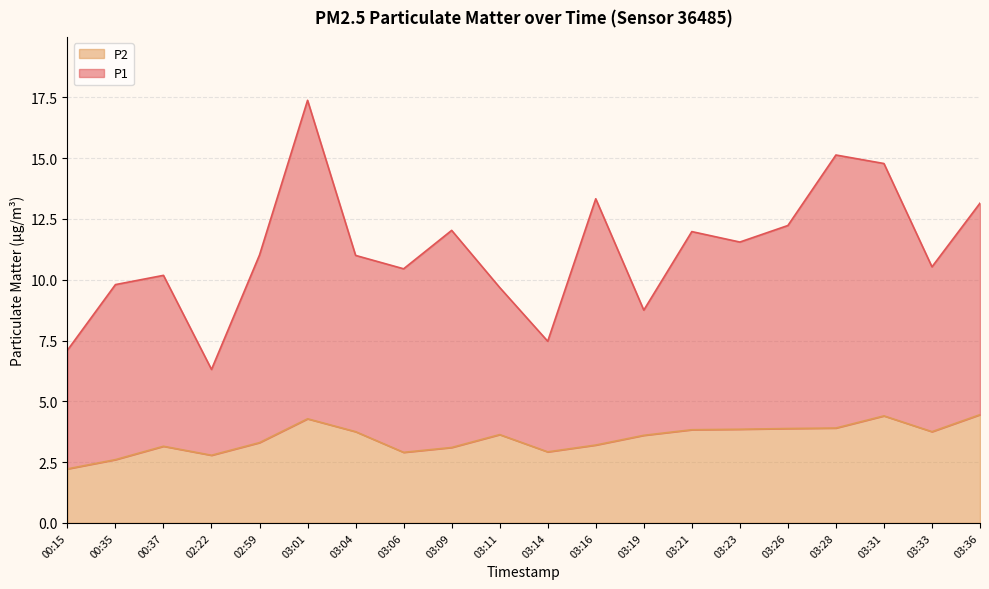

What is the label of the 7th point from the right?

03:21